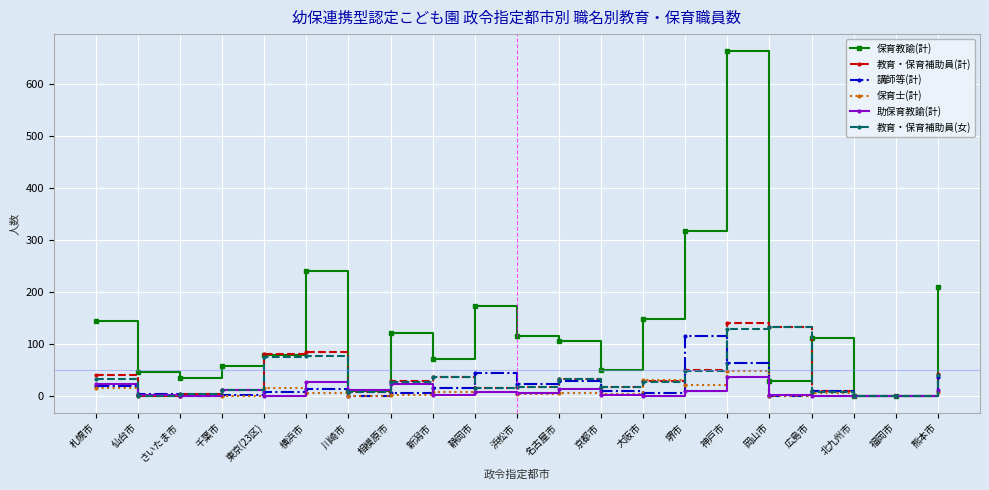

What is the label of the 14th point from the right?

相模原市